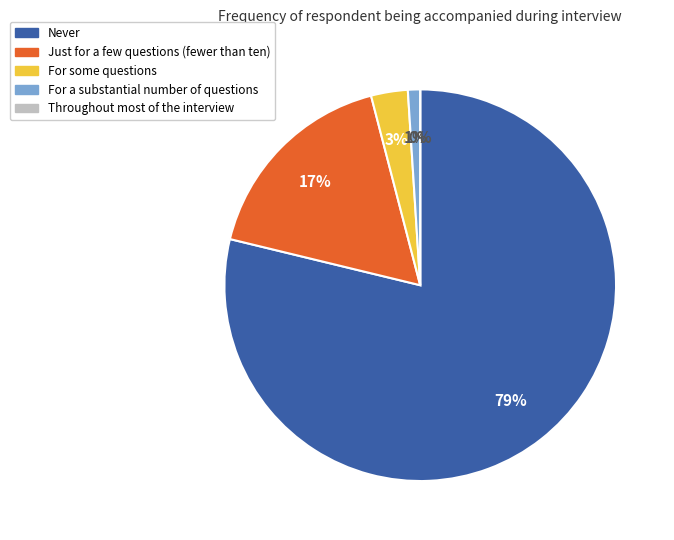

Which slice is the smallest?

Throughout most of the interview